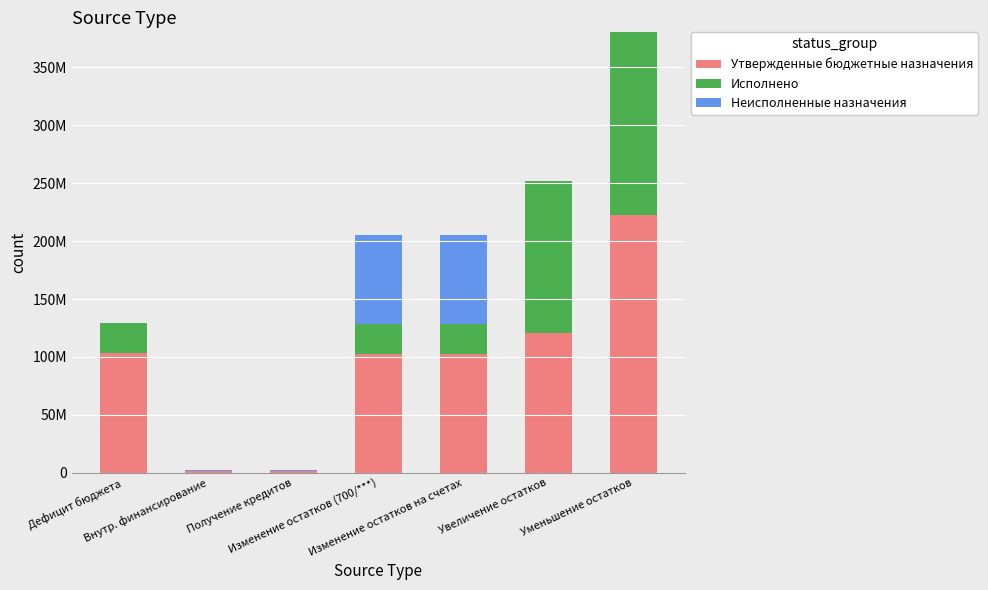

What is the sum of all Неисполненные назначения values?

156226956.7